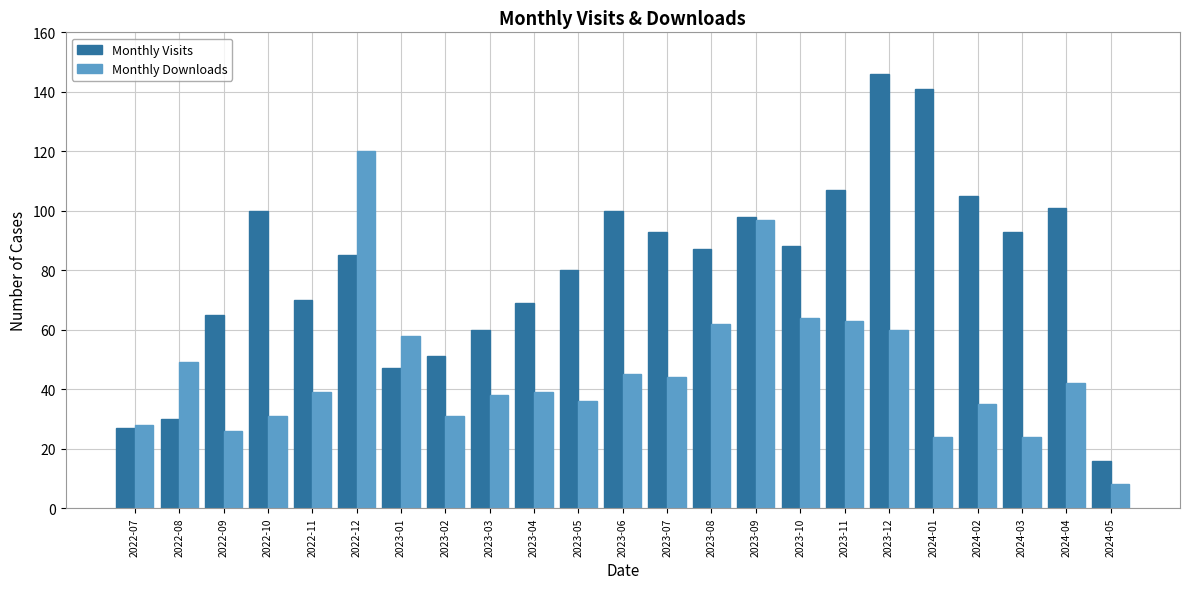

What is the label of the 5th bar from the left?

2022-11